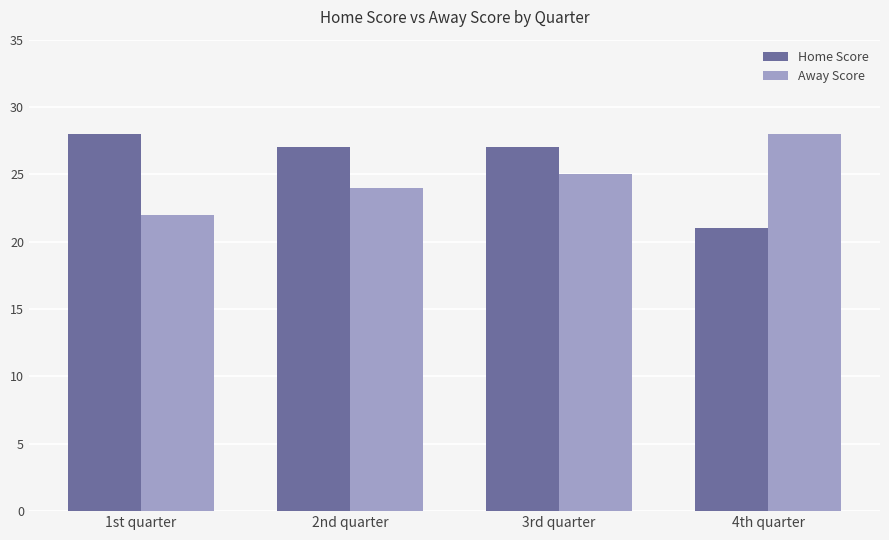

What is the greatest value displayed?

28